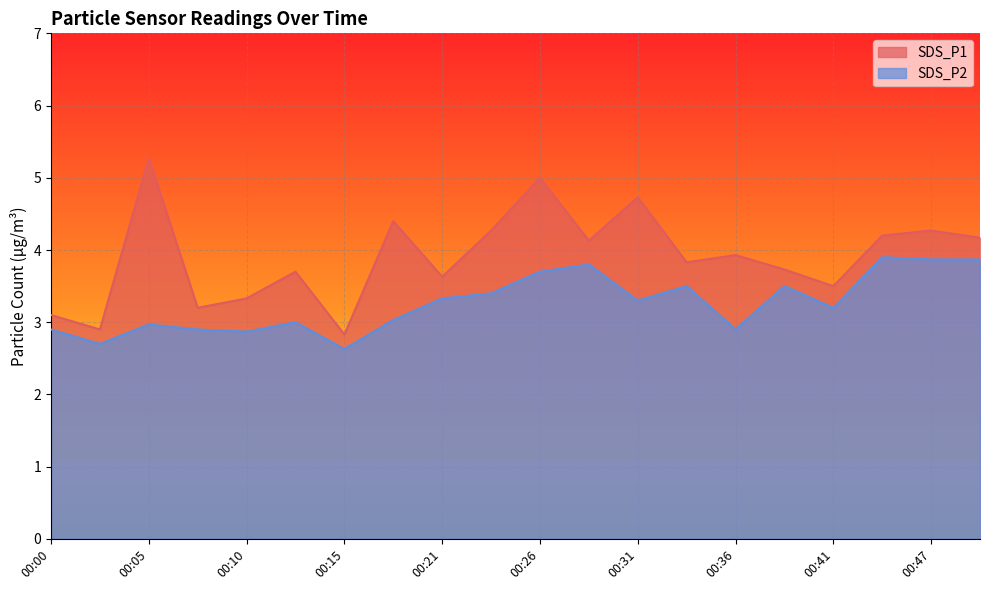

What is the highest value of the SDS_P2 series?

3.9